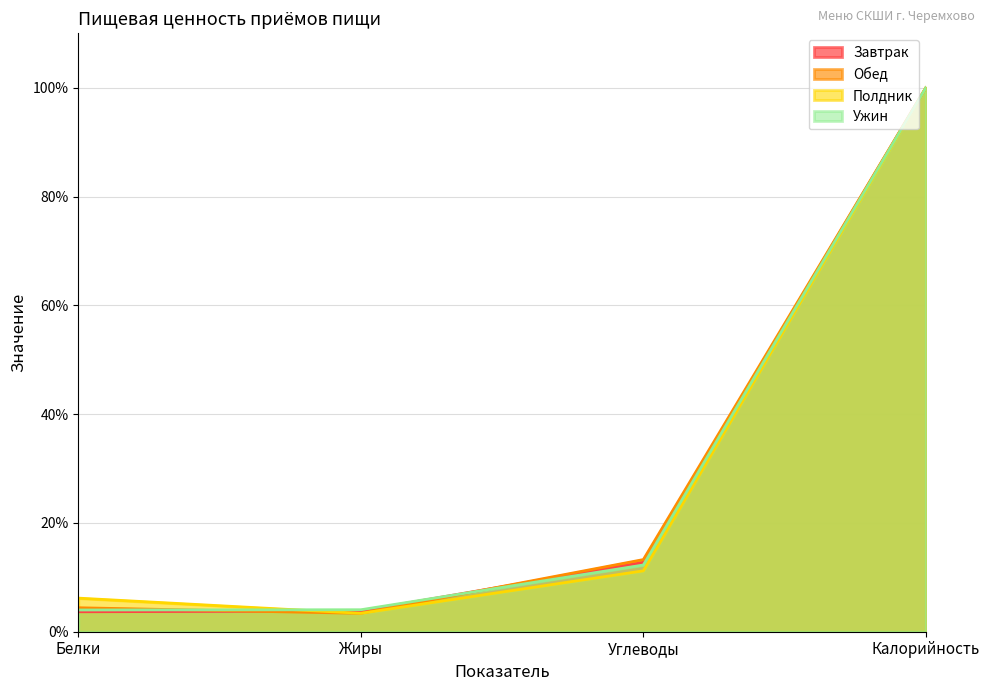

The value of Завтрак at Калорийность is 100.0. True or false?

True